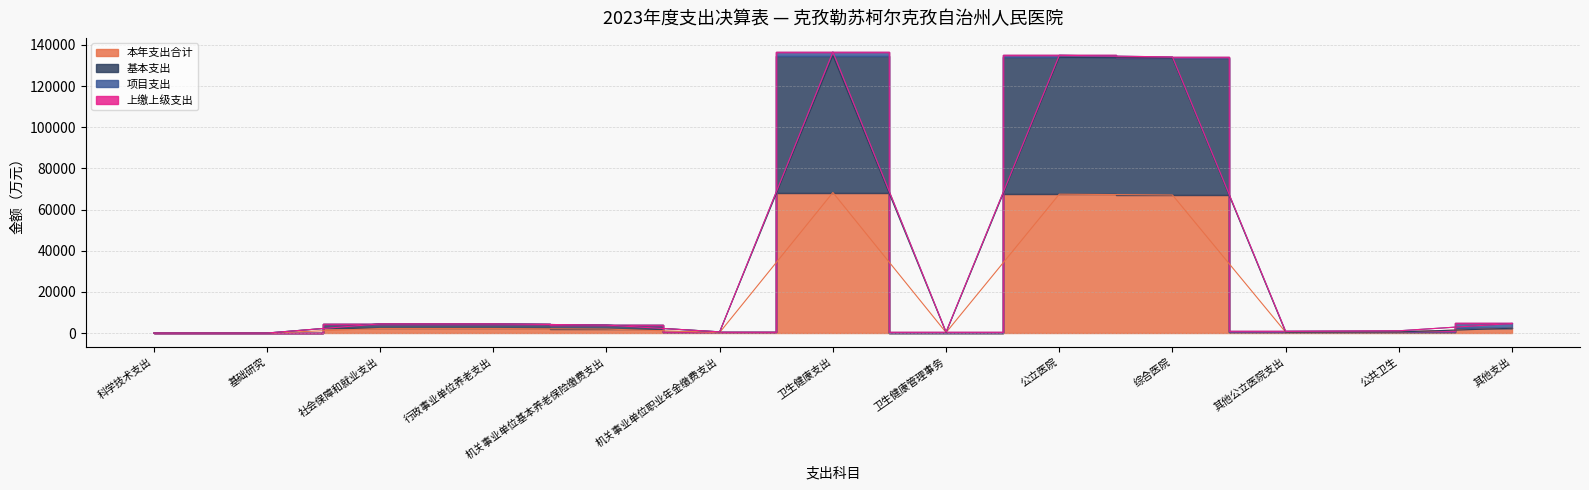

Which has a higher value, 机关事业单位职业年金缴费支出 or 其他支出?

其他支出